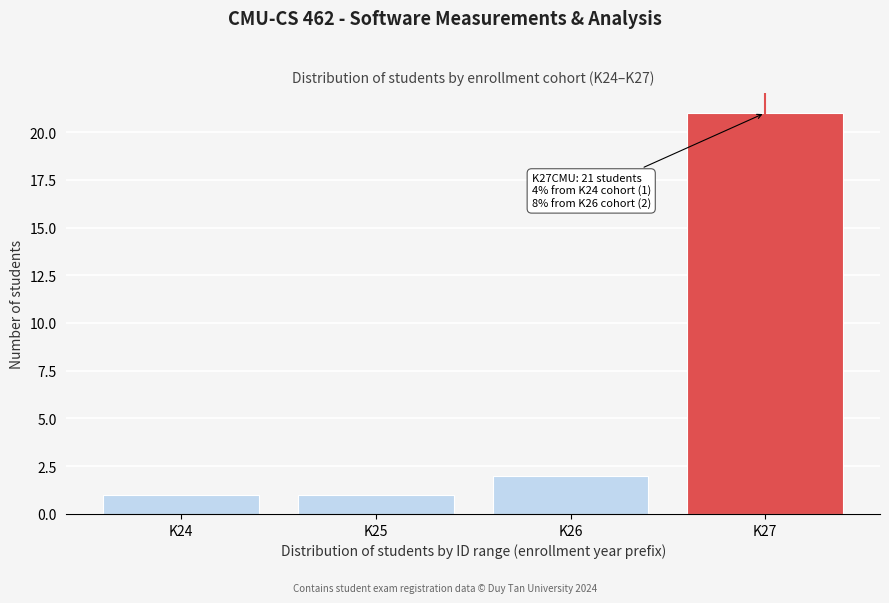

Reading left to right, what are all the values shown in this chart?

K24=1	K25=1	K26=2	K27=21